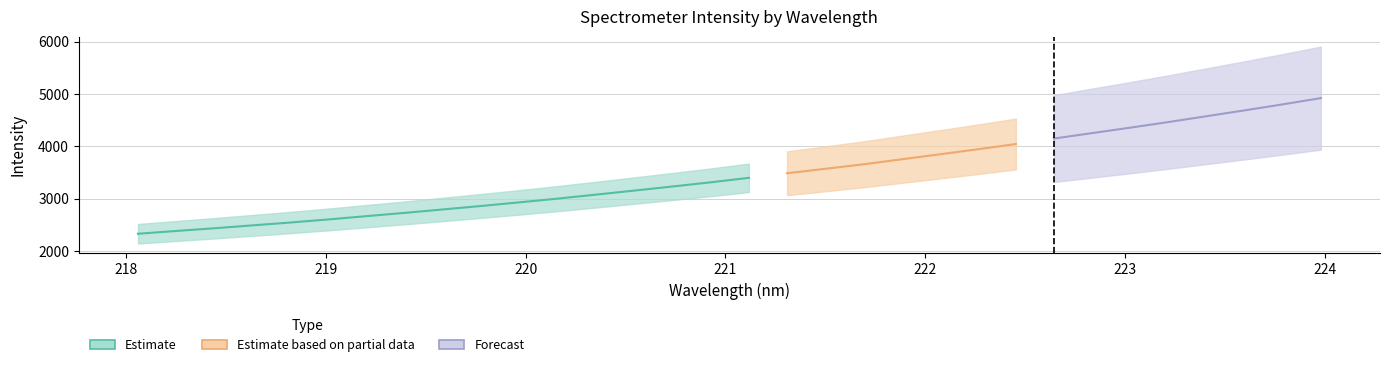

What is the sum of the y values at 29 and 17?

8176.6